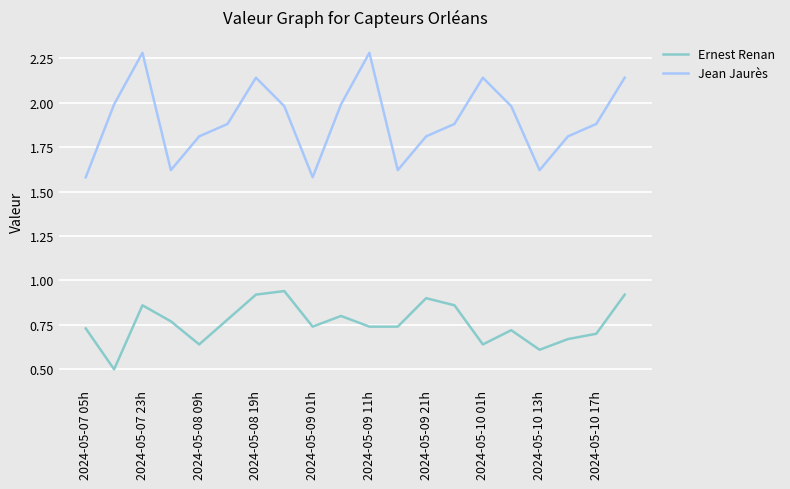

List the series in order of their overall mean, lowest first.

Ernest Renan, Jean Jaurès